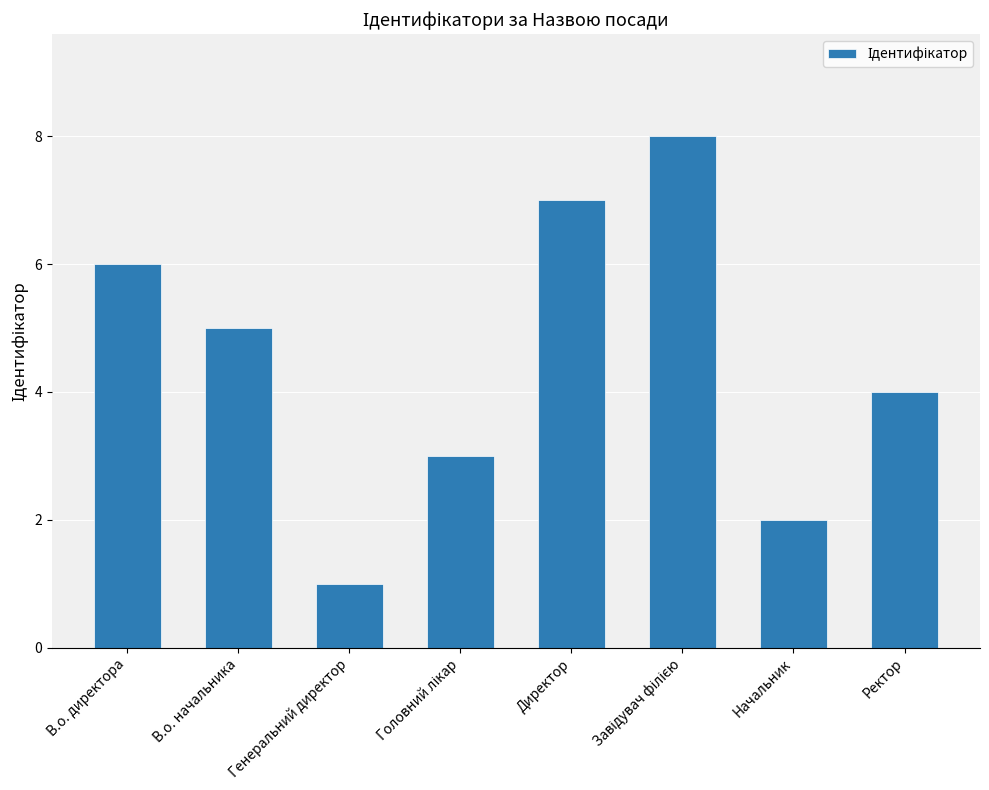

Which label corresponds to the smallest value in the chart?

Генеральний директор